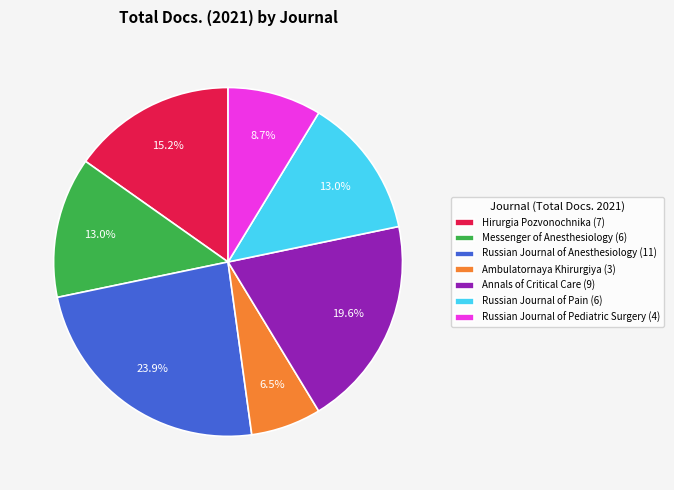

True or false: Russian Journal of Pain accounts for 13% of the total.

True